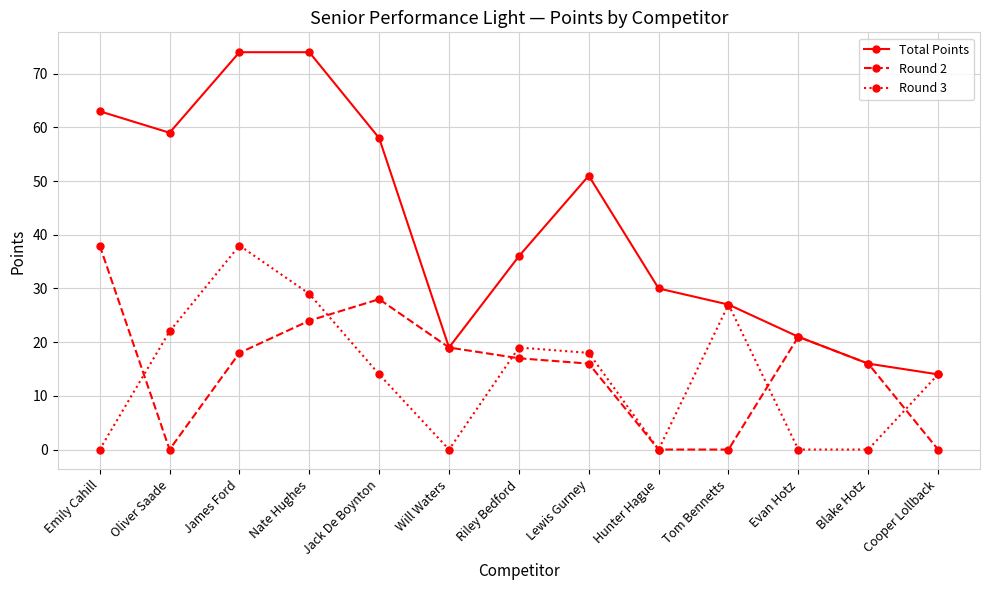

Where is Total Points nearest to the value 44?

Lewis Gurney